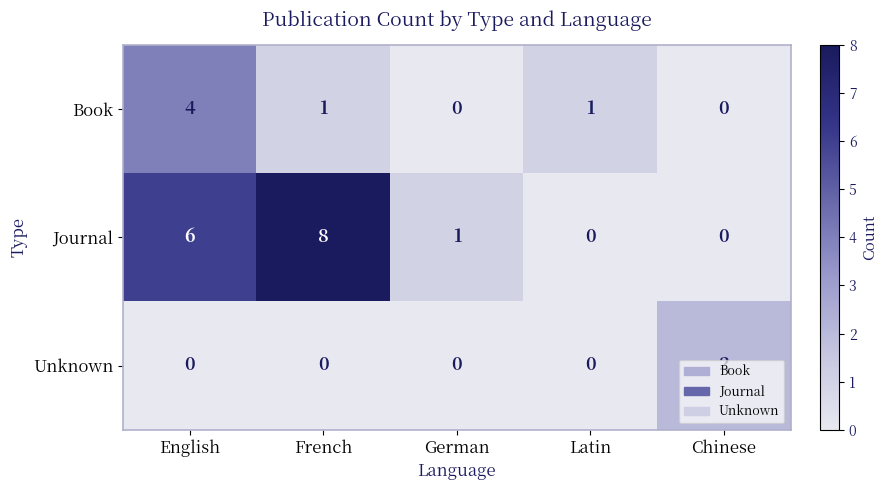

How many distinct data groups are displayed?

3